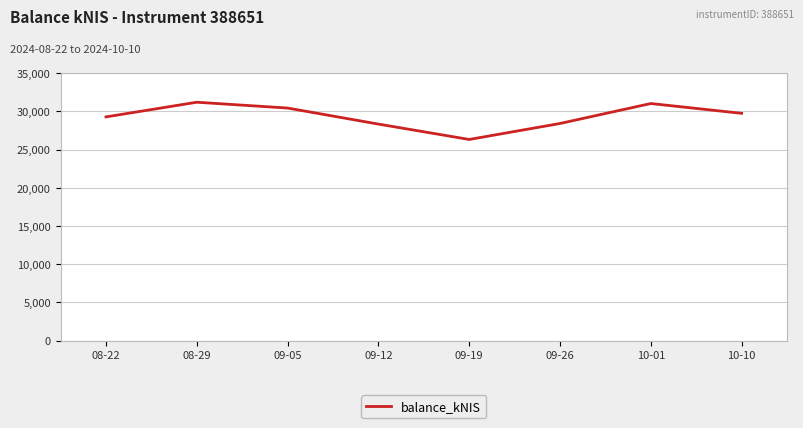

What value does the data have at 09-19?

26322.4